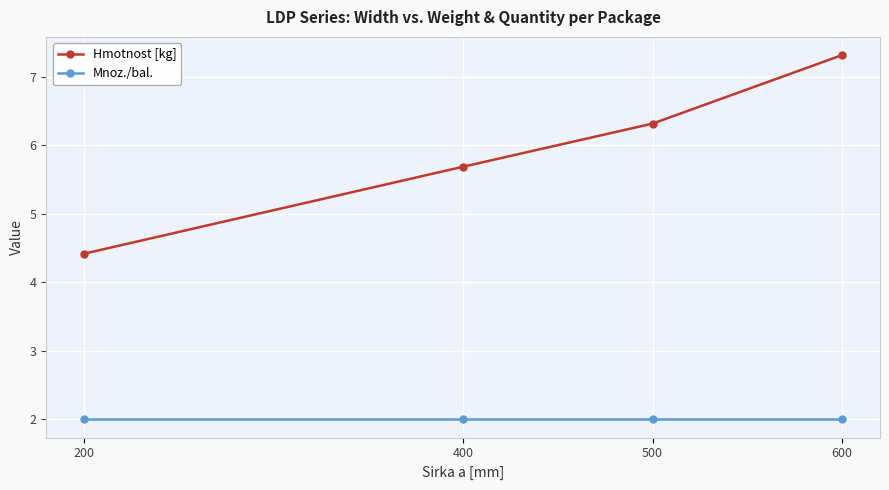

Which category has the highest value in the Hmotnost [kg] series?

600